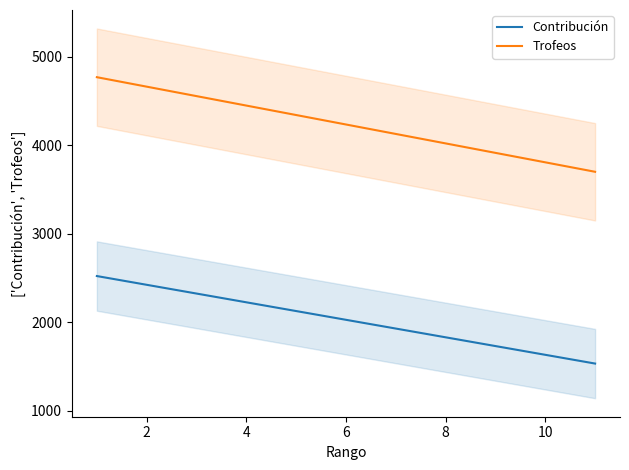

True or false: Trofeos and Contribución intersect in this chart.

False